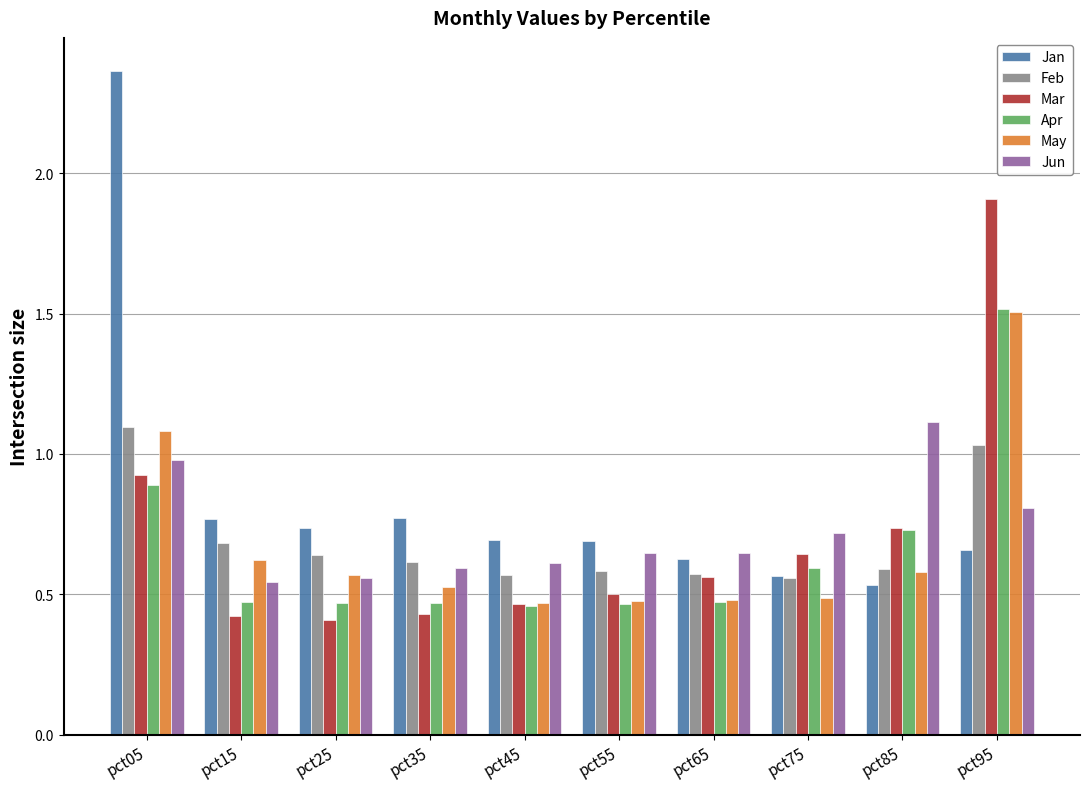

What is the difference between the maximum and second lowest values in the Jan series?

1.8